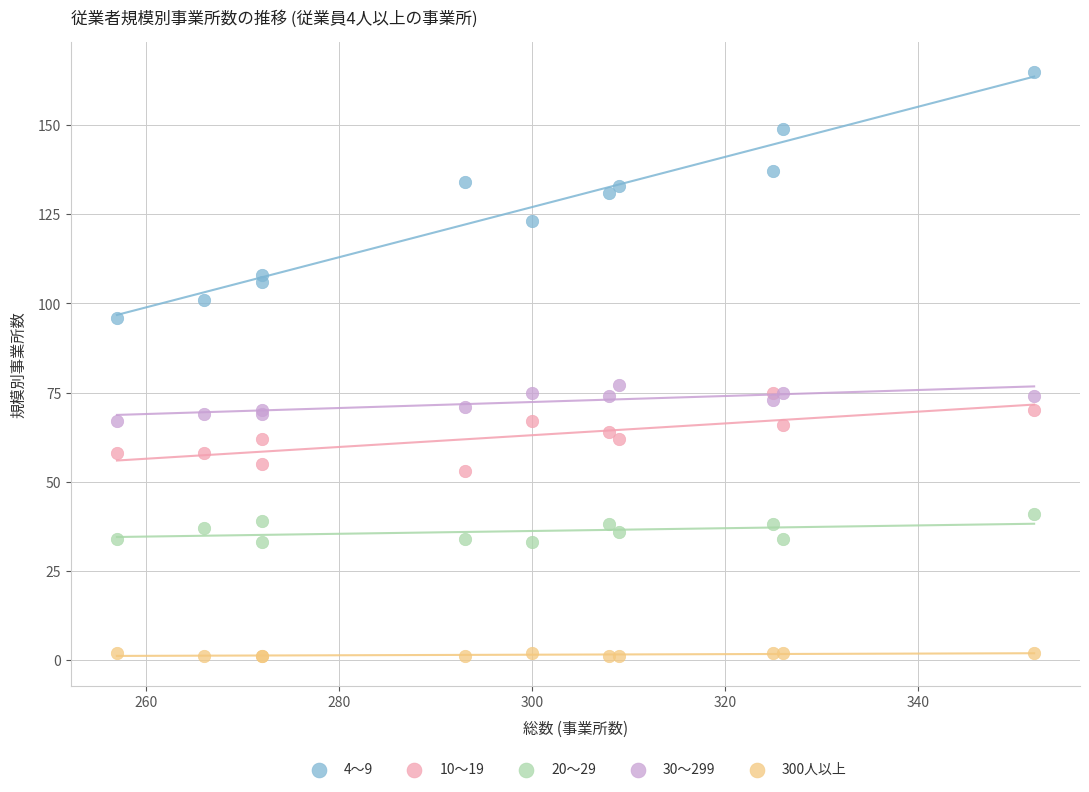

Across all series, what Y value is closest to 83?

77